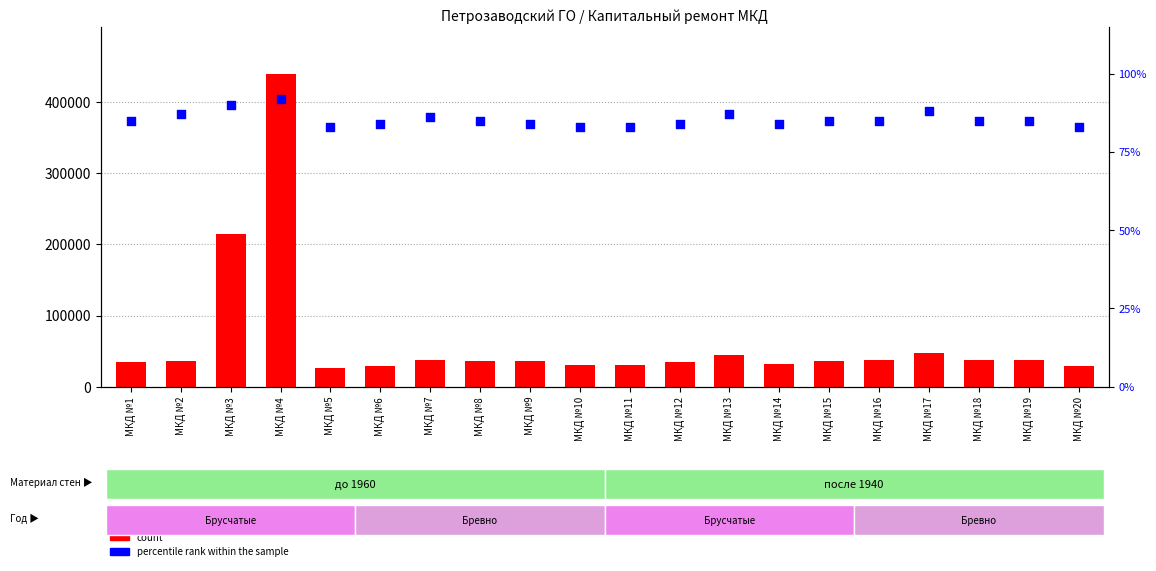

Is the value of percentile rank within the sample at МКД №1 greater than the value of count at МКД №17?

No